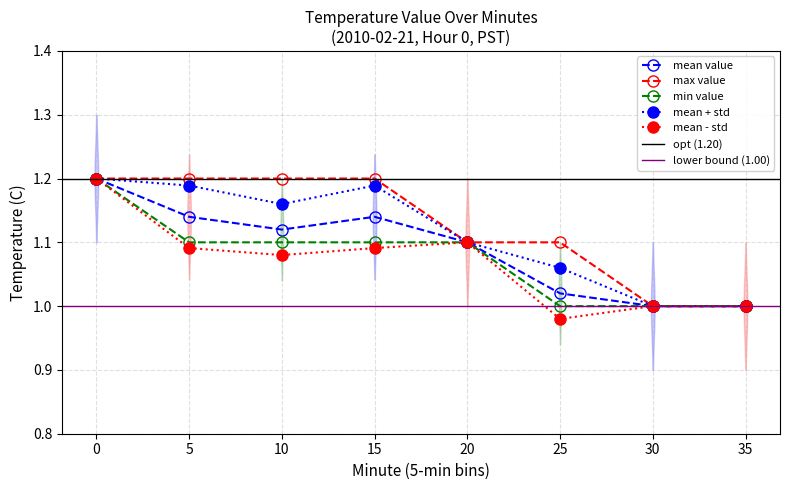

True or false: Value max and Hour 0 avg cross at least once.

False